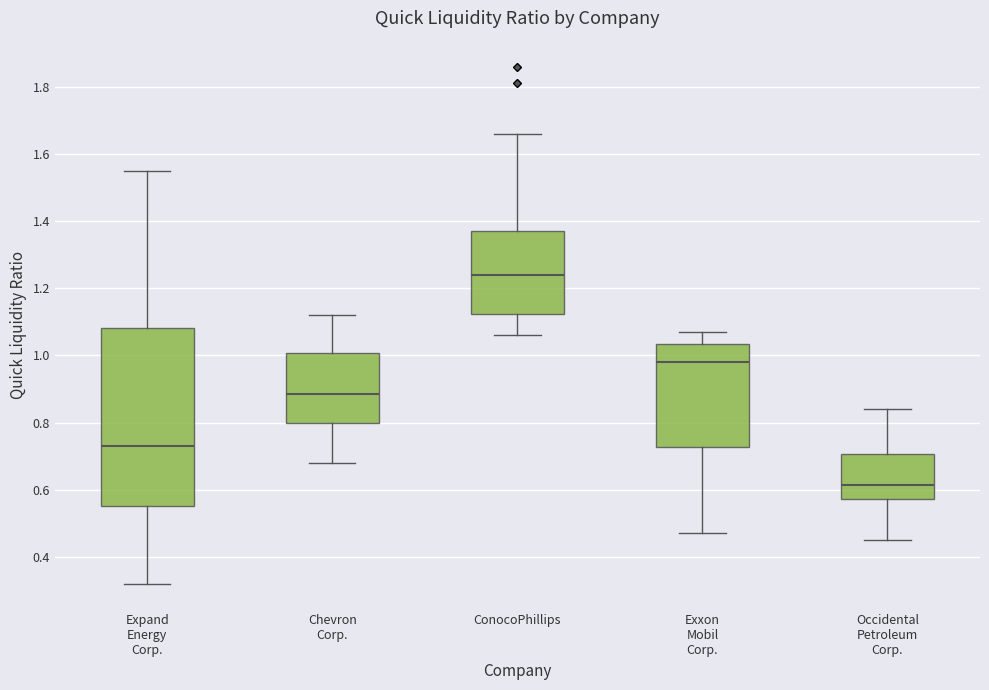

Which box has the lowest median line?

Occidental Petroleum Corp.